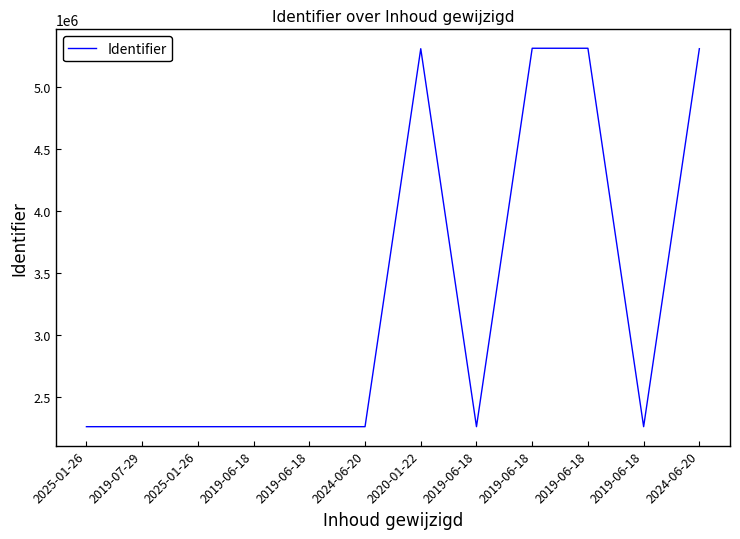

How many lines are shown in the chart?

1